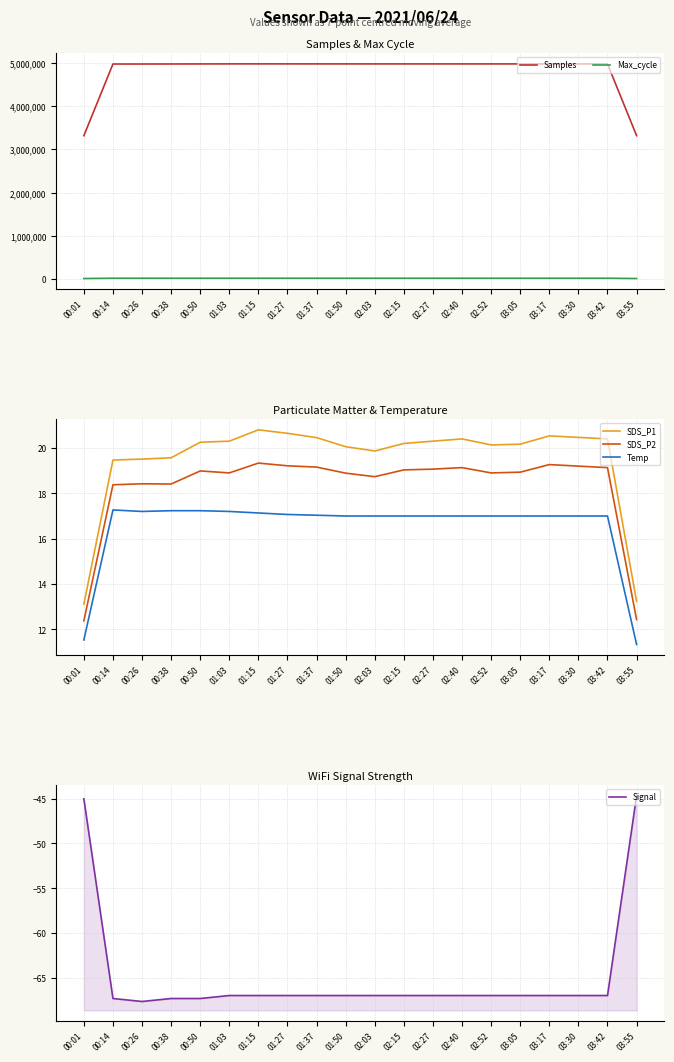

Between 01:03 and 00:50, which is larger?

01:03